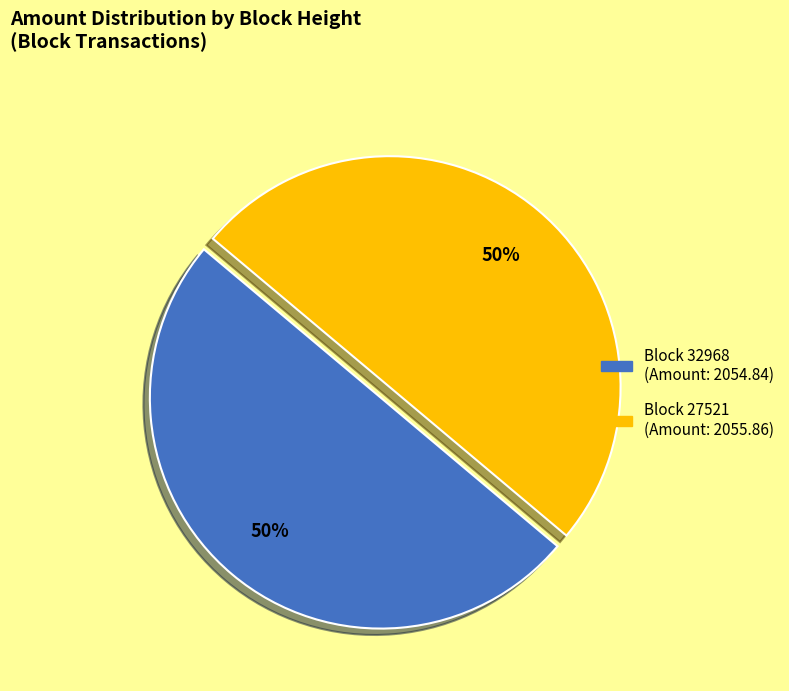

To the nearest percent, what is the average slice percentage?

50%